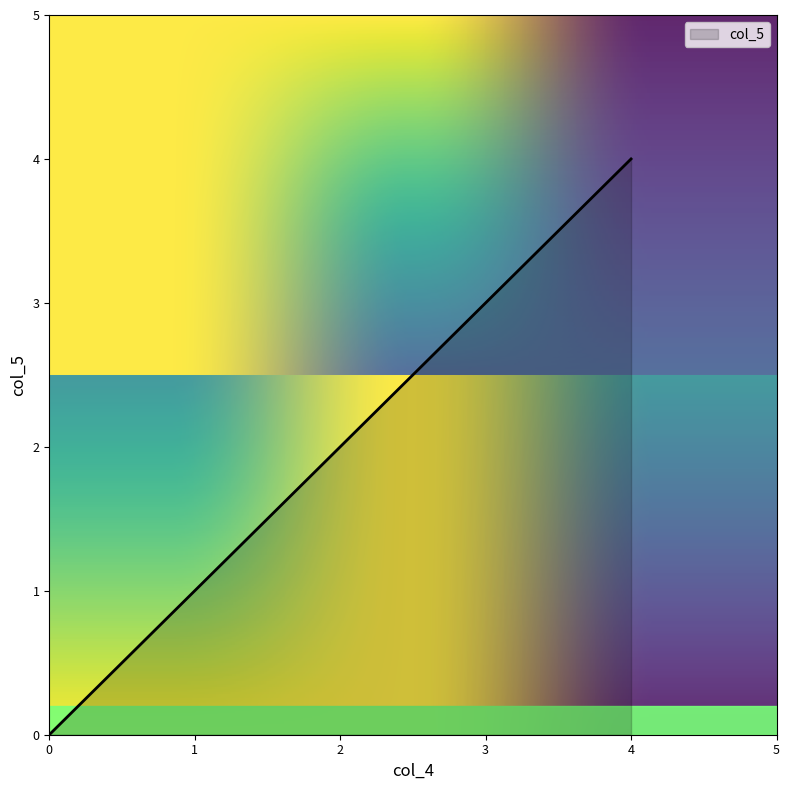

What is the sum of all values?

10